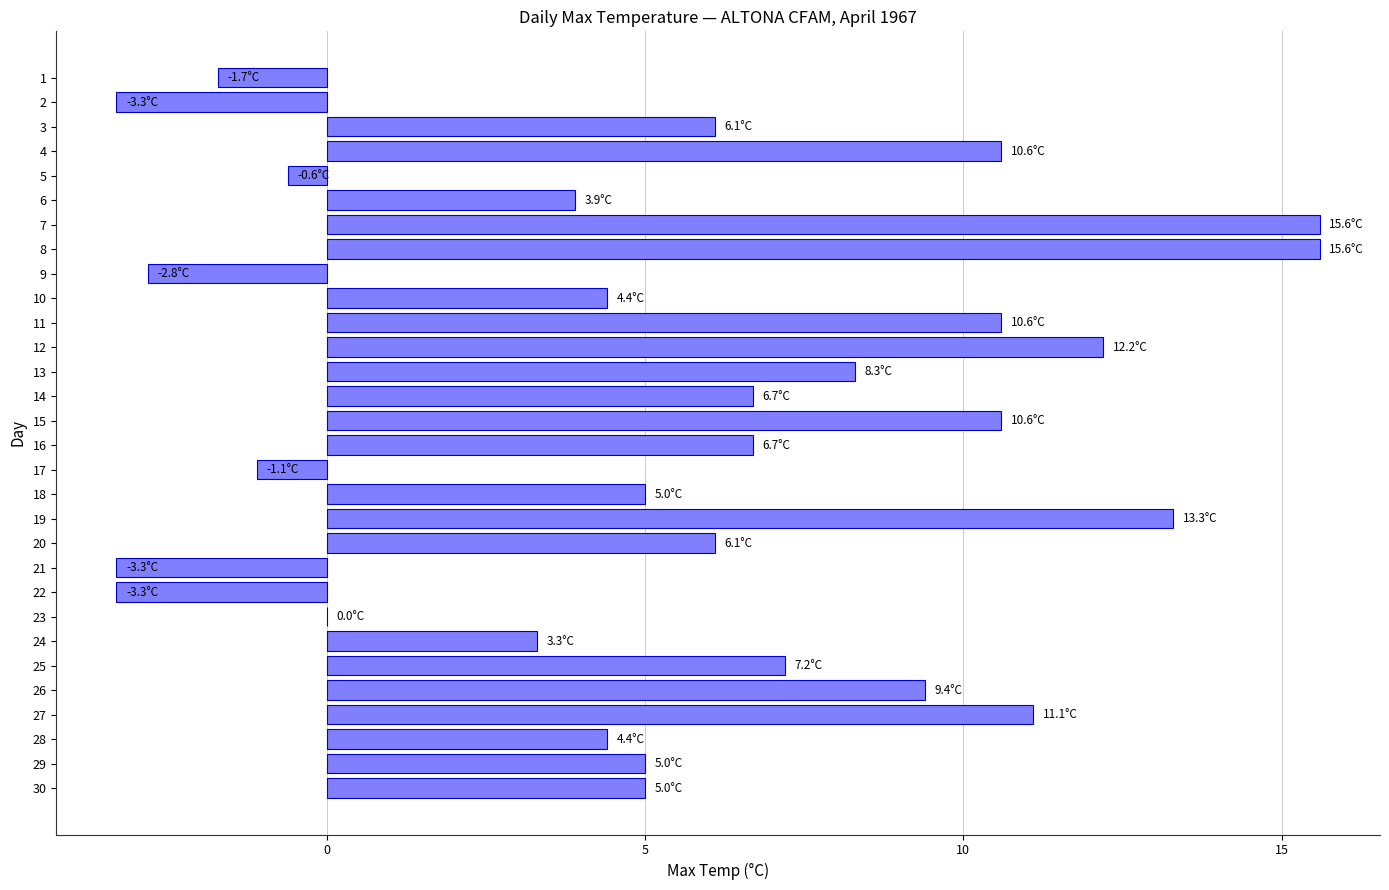

Read the value at 21.

-3.3